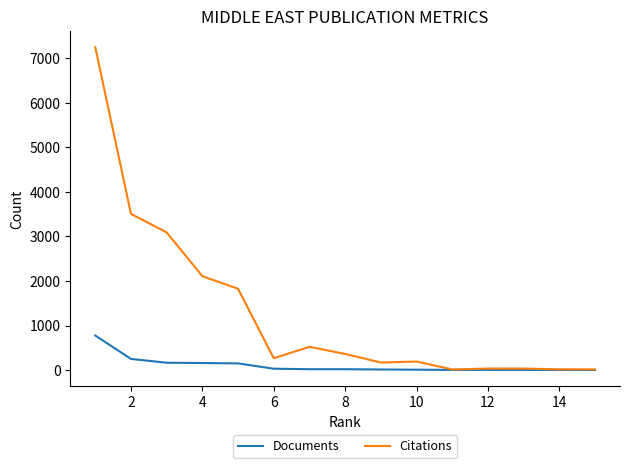

What is the highest value of the Documents series?

775